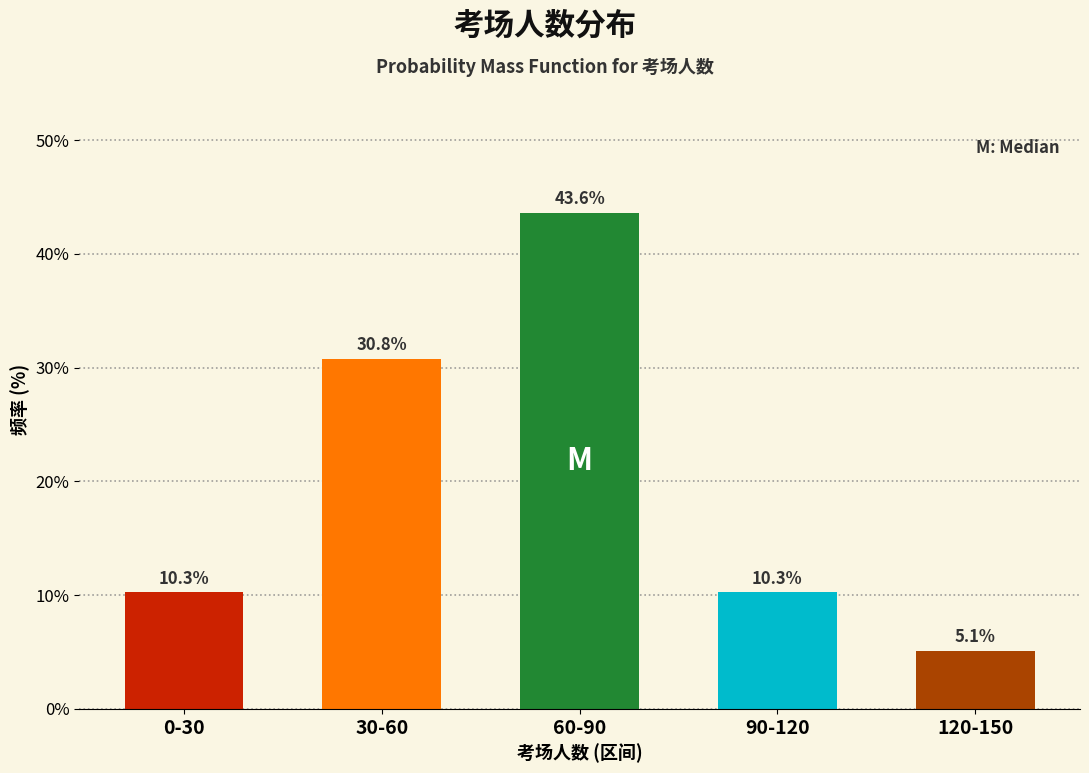

Reading left to right, extract all data points from this chart.

10.3	30.8	43.6	10.3	5.1